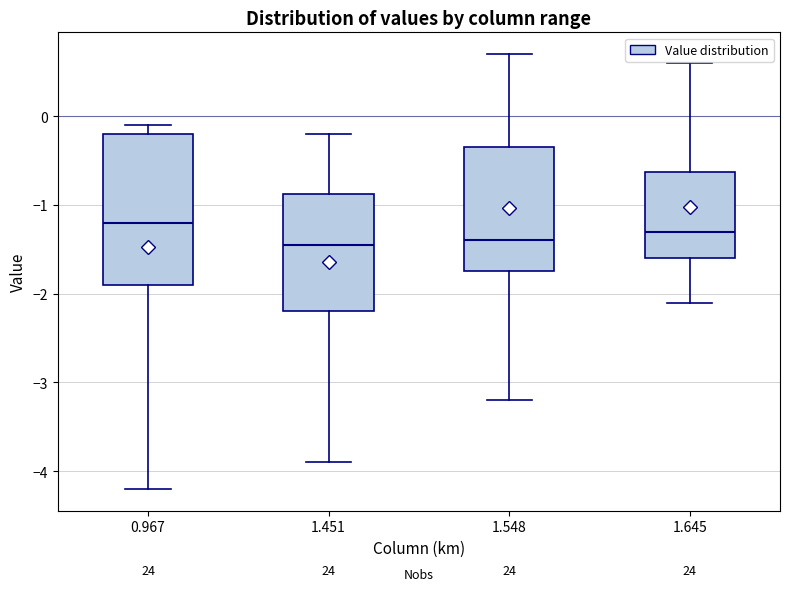

Which box is the tallest, from its lower edge to its upper edge?

0.967